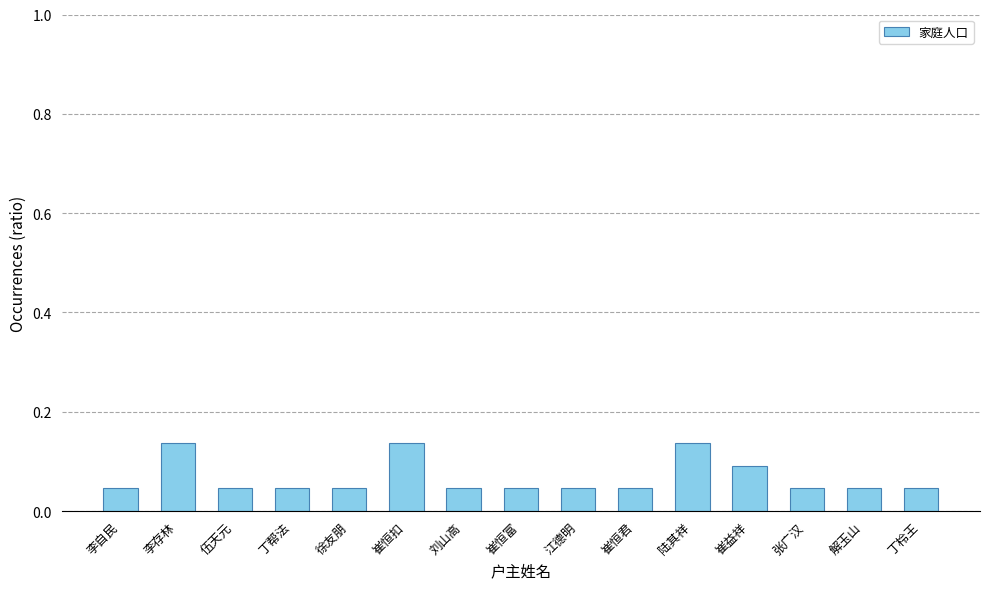

What is the change in value from 崔恒扣 to 丁柃王?

-0.1